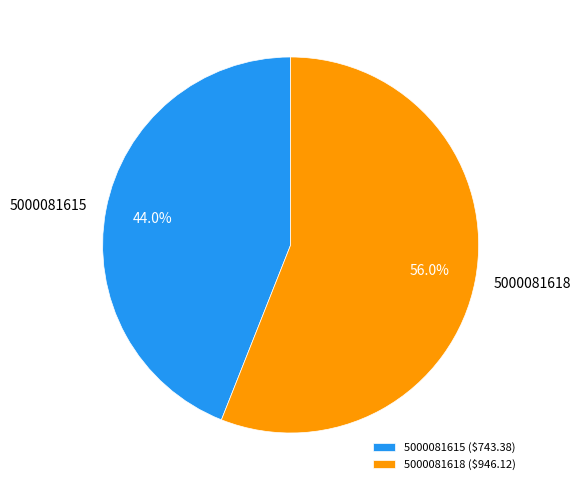

How many segments does this pie chart have?

2